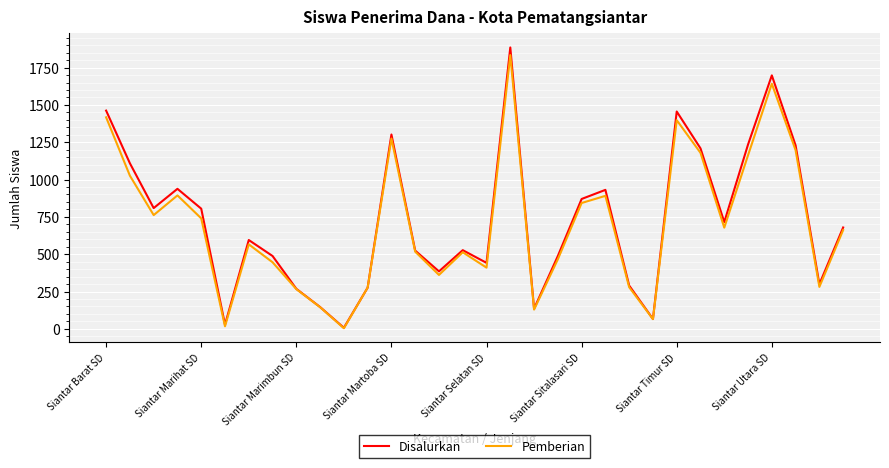

Which series has the widest spread of values?

Disalurkan